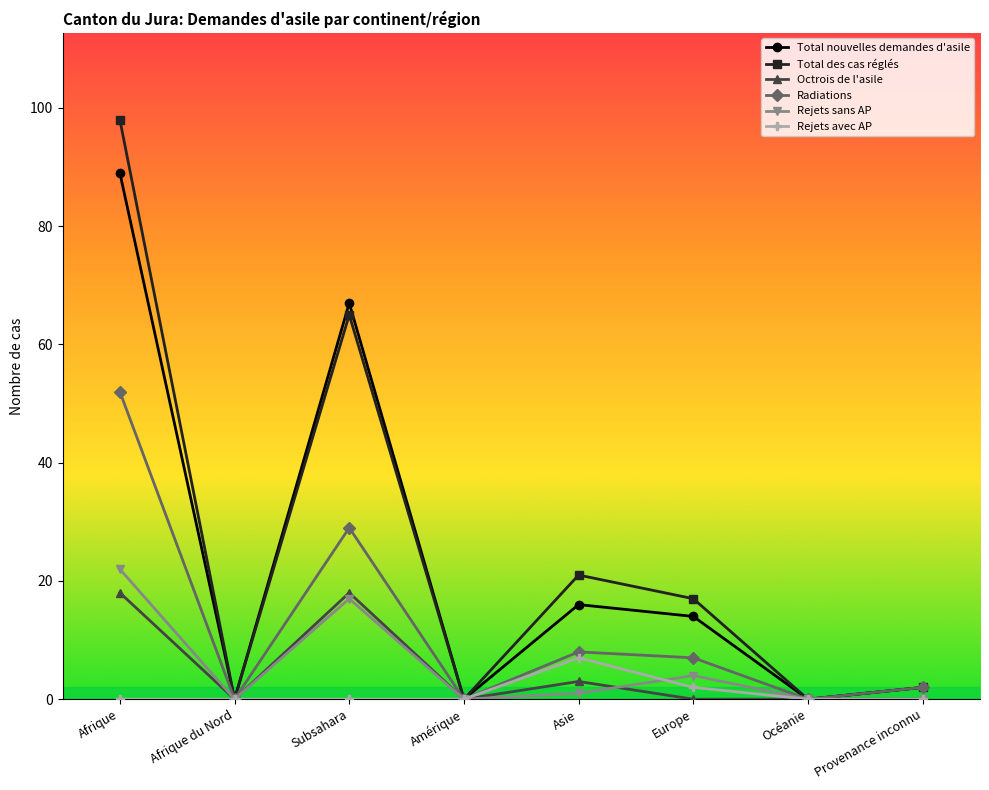

Which series has the widest spread of values?

Total des cas réglés